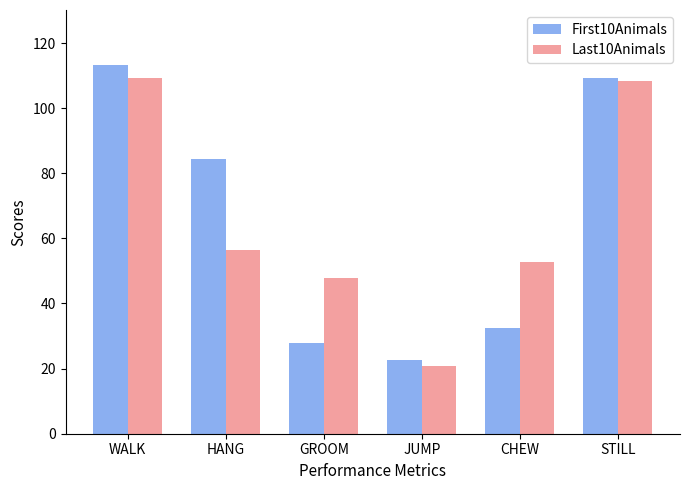

Reading left to right, list all the values displayed in this chart.

First10Animals: WALK=113.2	HANG=84.3	GROOM=27.8	JUMP=22.6	CHEW=32.5	STILL=109.1
Last10Animals: WALK=109.3	HANG=56.4	GROOM=47.7	JUMP=20.7	CHEW=52.8	STILL=108.4